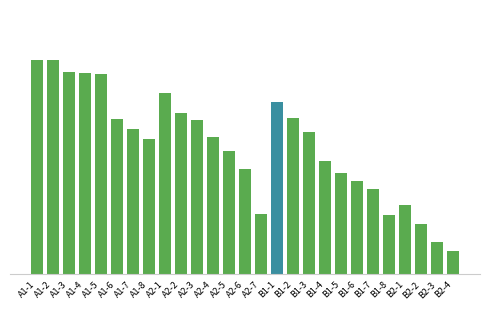

What is the average value?

317